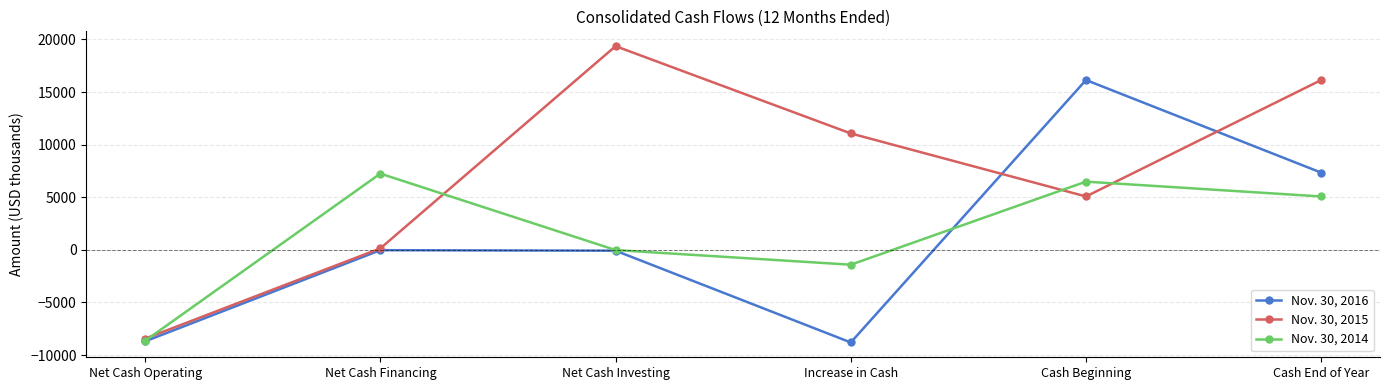

How many lines are shown in the chart?

3